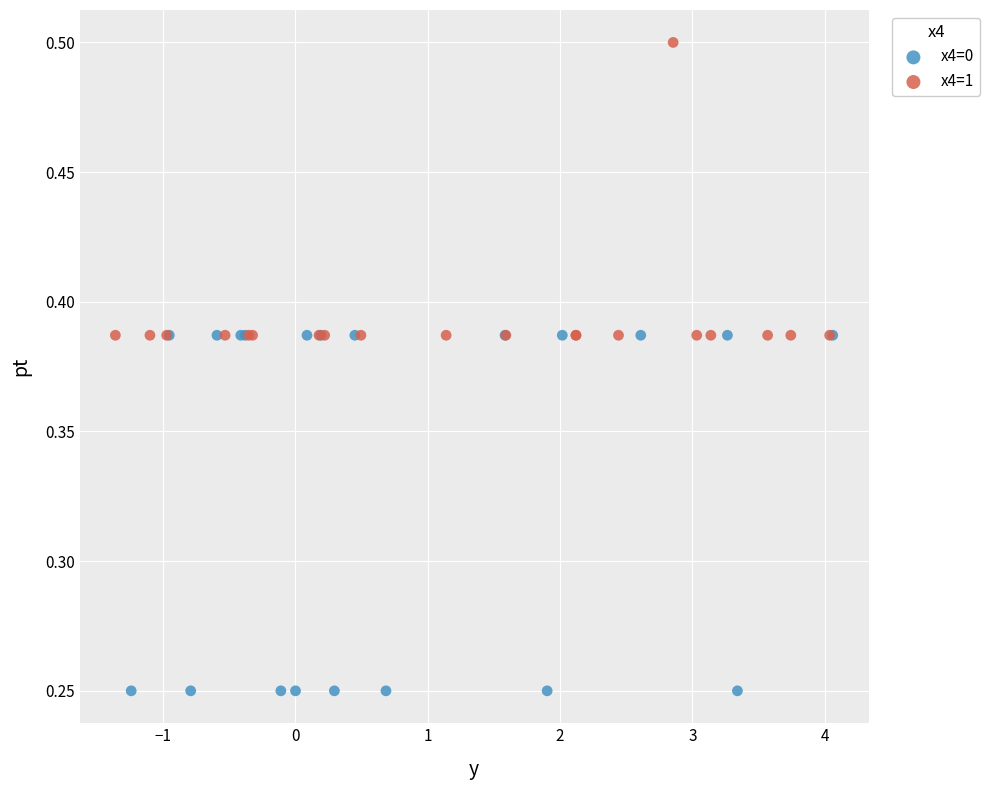

Which series has the largest Y range (max minus min)?

x4=0